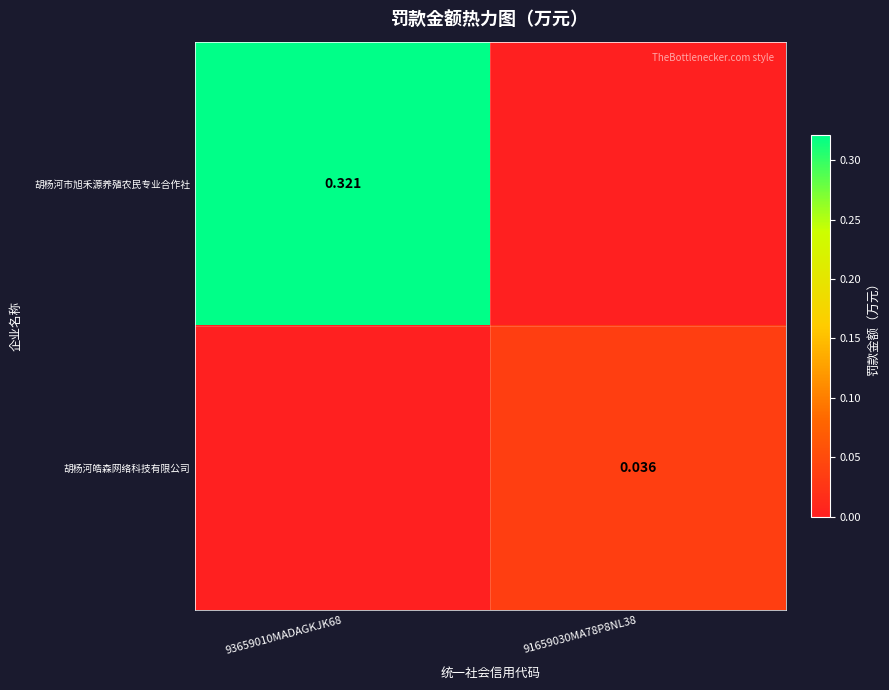

Is the value of 胡杨河市旭禾源养殖农民专业合作社 at 93659010MADAGKJK68 greater than the value of 胡杨河皓森网络科技有限公司 at 91659030MA78P8NL38?

Yes